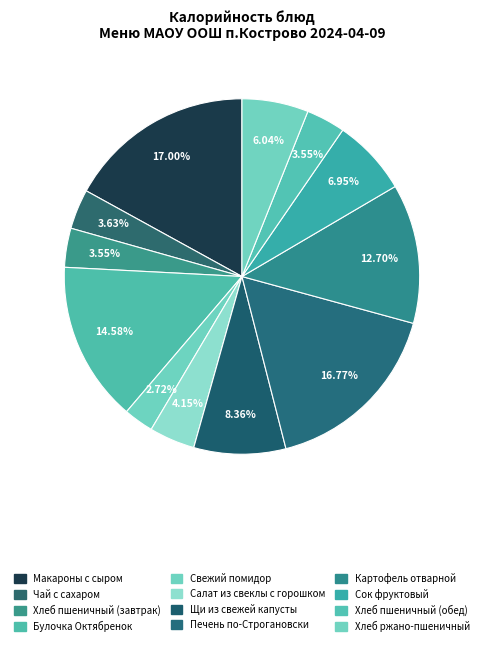

What is the change in value from Булочка Октябренок to Свежий помидор?

-157.0